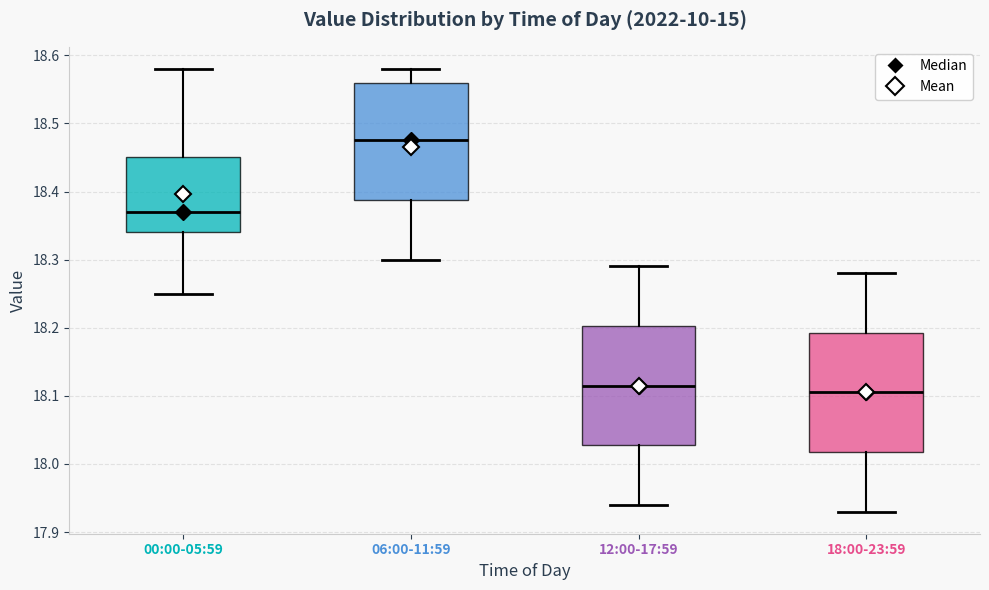

Reading left to right, read every box against the y-axis: the position of its median line, the range the box covers, and the ends of its whiskers. The values are not printed on the chart, so give them approximately, as read against the axis.

00:00-05:59: median 18.37, box 18.34 to 18.45, whiskers 18.25 to 18.58
06:00-11:59: median 18.48, box 18.39 to 18.56, whiskers 18.30 to 18.58
12:00-17:59: median 18.12, box 18.03 to 18.20, whiskers 17.94 to 18.29
18:00-23:59: median 18.11, box 18.02 to 18.19, whiskers 17.93 to 18.28